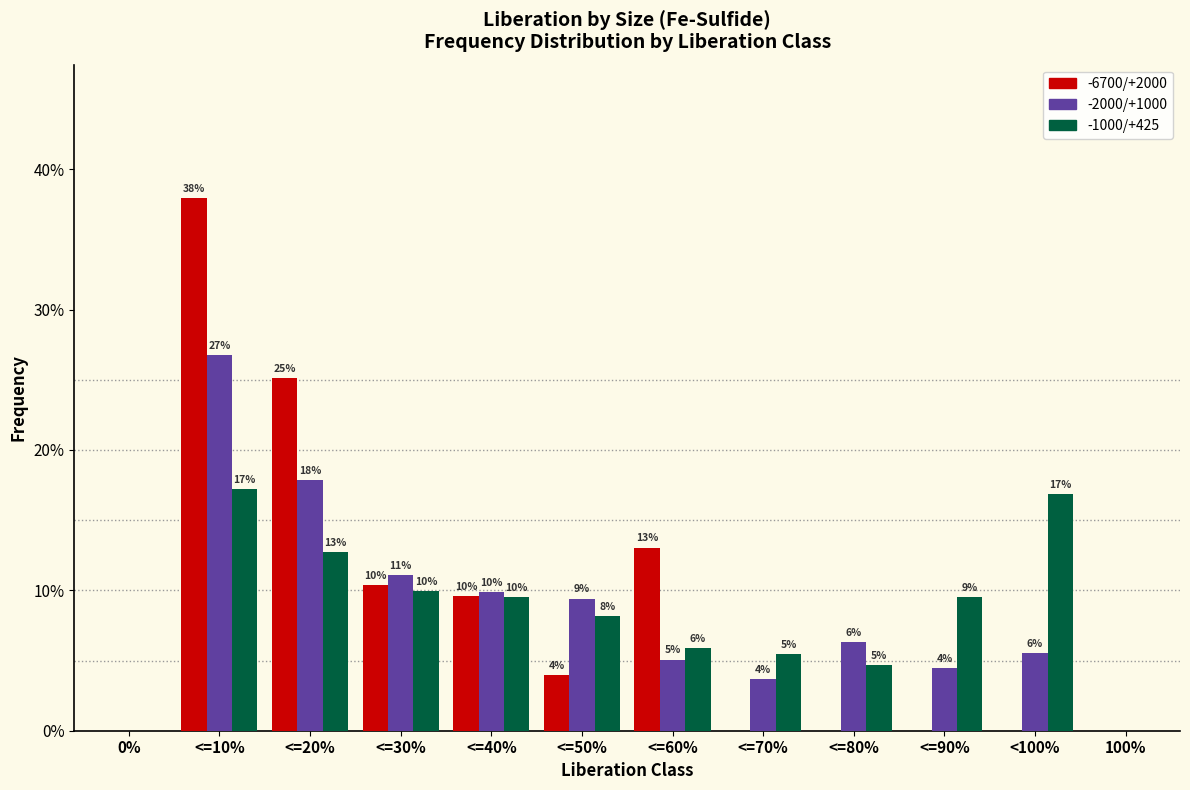

What are all the series names shown in the legend?

-6700/+2000, -2000/+1000, -1000/+425